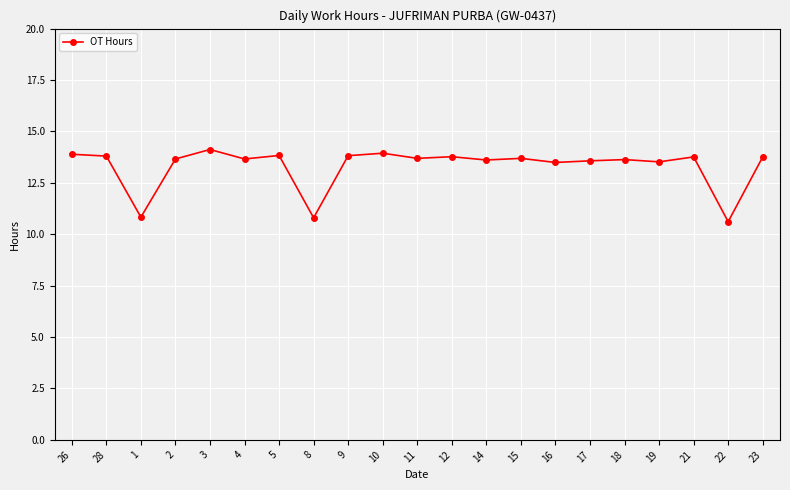

What is the greatest value displayed?

14.1